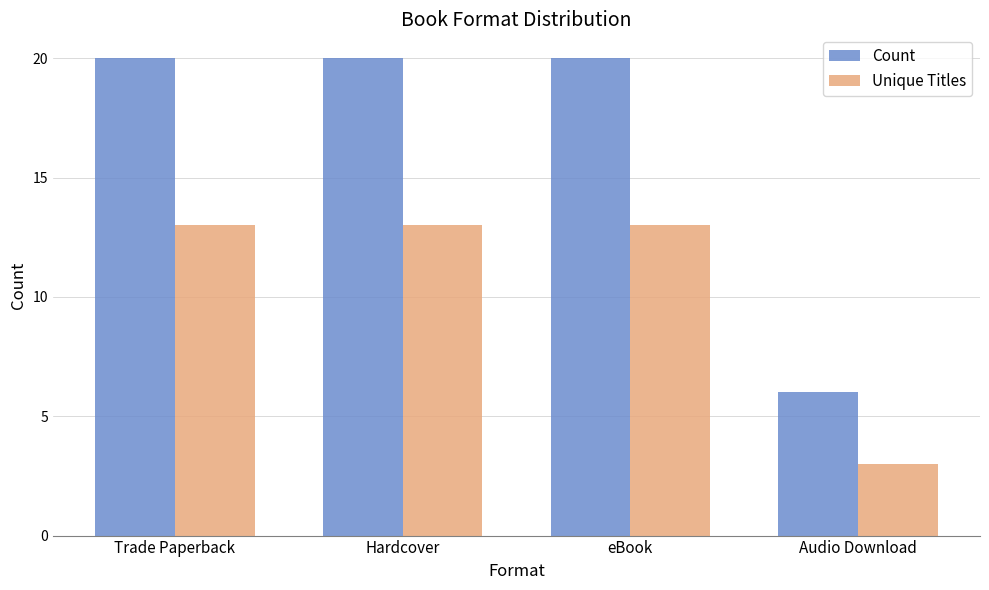

Which series has the largest range (max minus min)?

Count